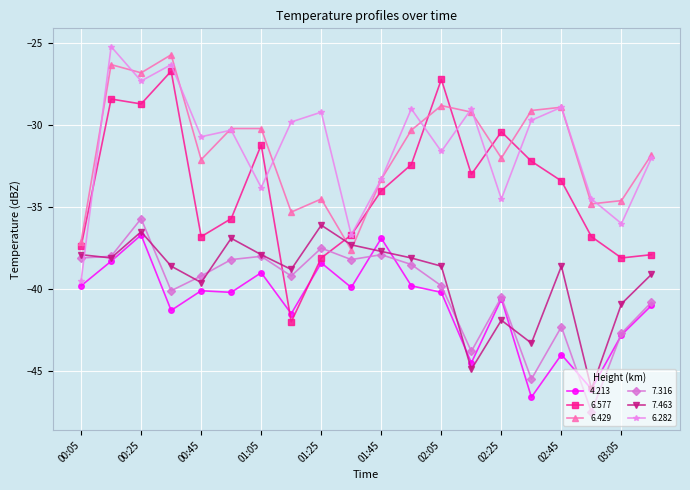

What is the lowest value of the 6.429 series?

-37.6